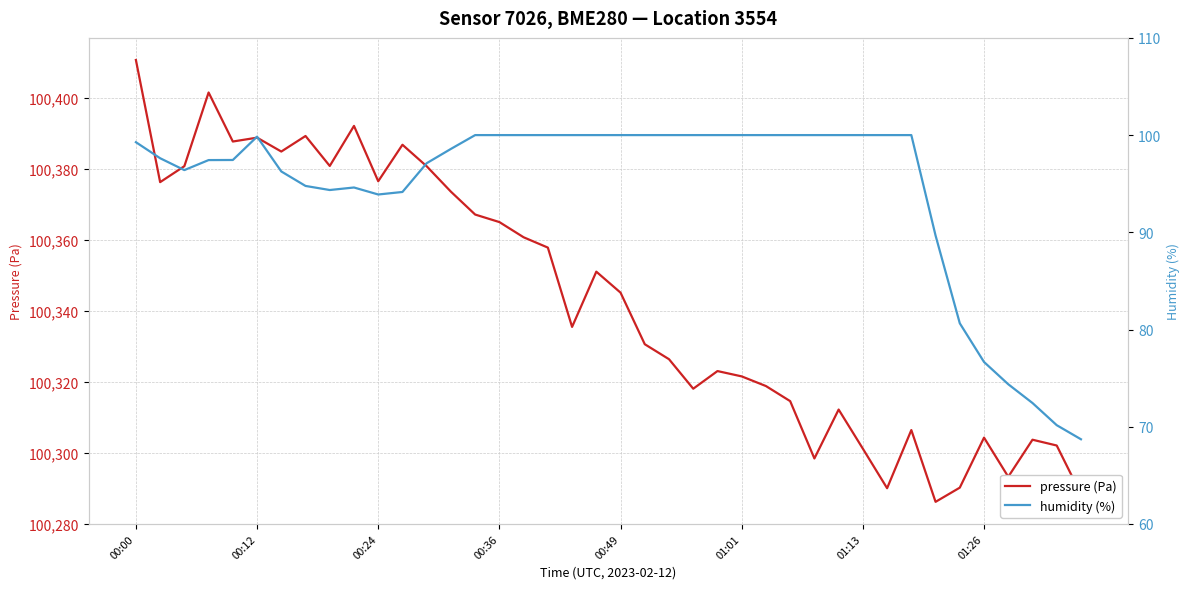

In humidity (%), how many points are lower than both neighbors (excluding endpoints)?

3